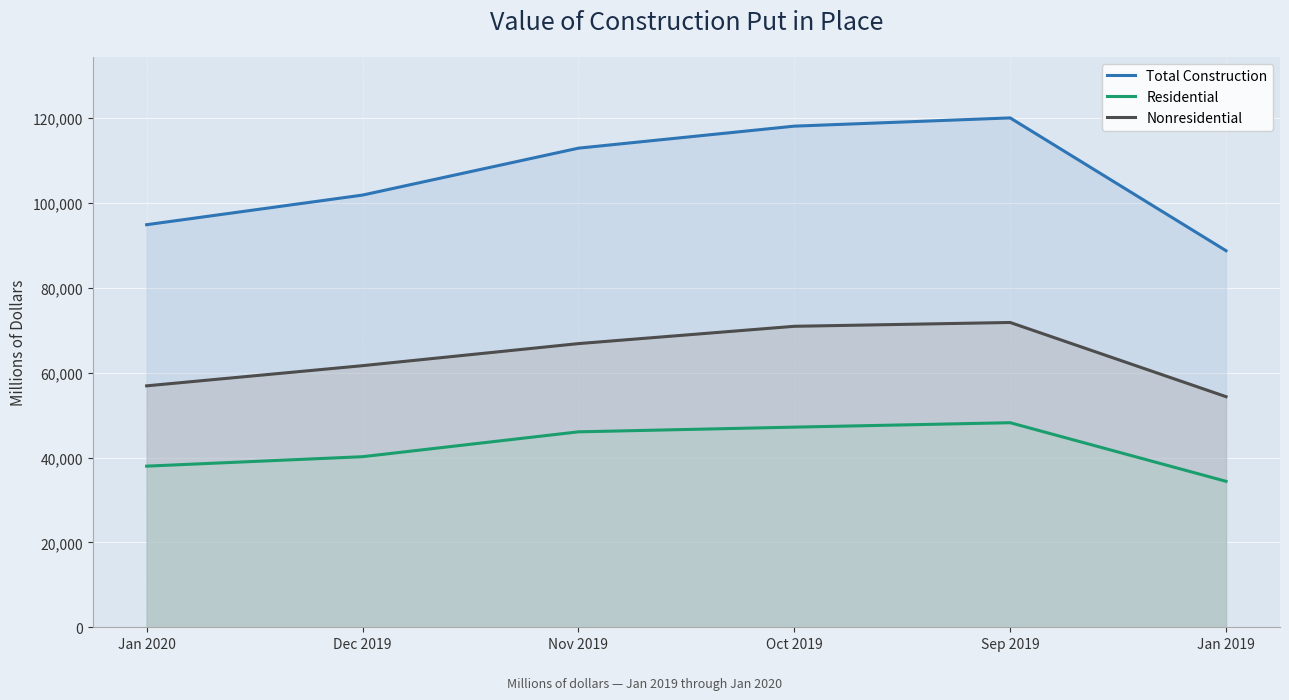

Reading left to right, transcribe all the data shown in this chart.

Total Construction: 94902	101883	112942	118134	120078	88772
Residential: 37986	40213	46074	47181	48224	34409
Nonresidential: 56916	61670	66869	70953	71853	54363